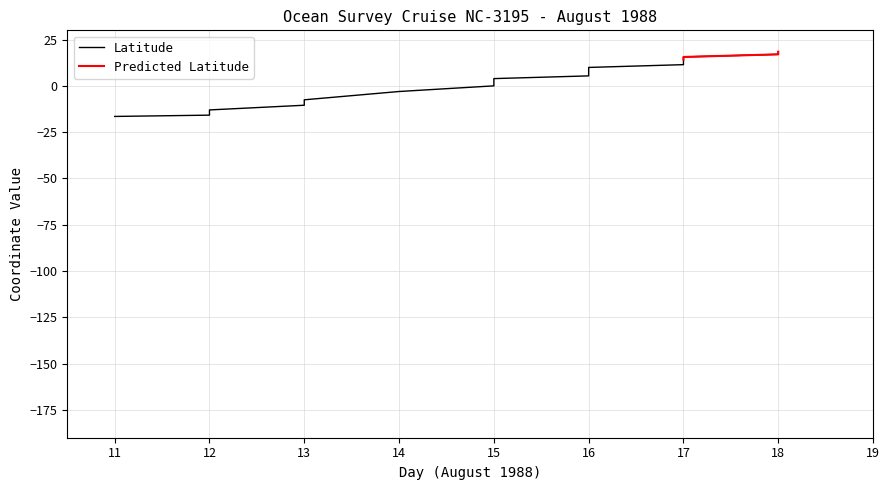

What is the average value?

2.2